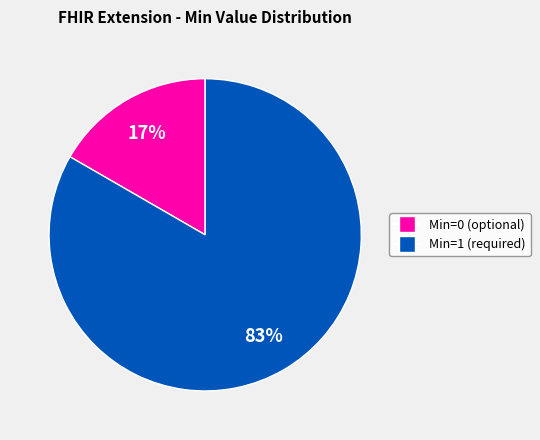

To the nearest percent, what is the average slice percentage?

50%